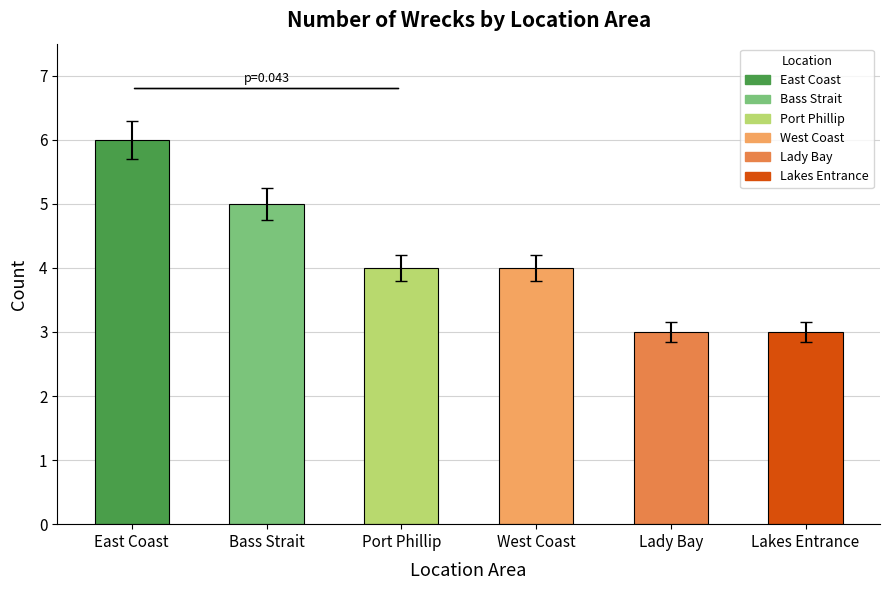

How many data points does each series have?

6